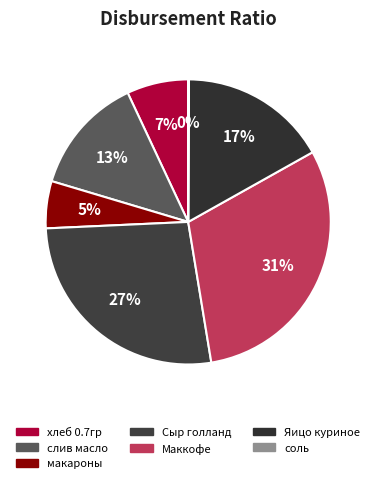

What is the largest slice in the pie chart?

Маккофе